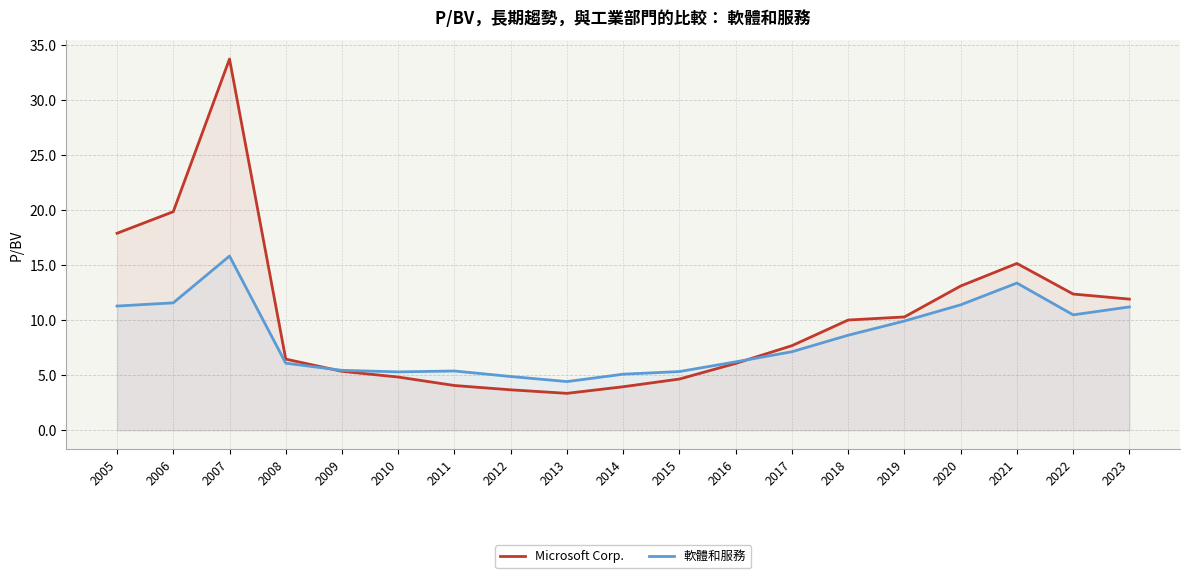

What is the difference between the highest and lowest values at 2022?

1.9